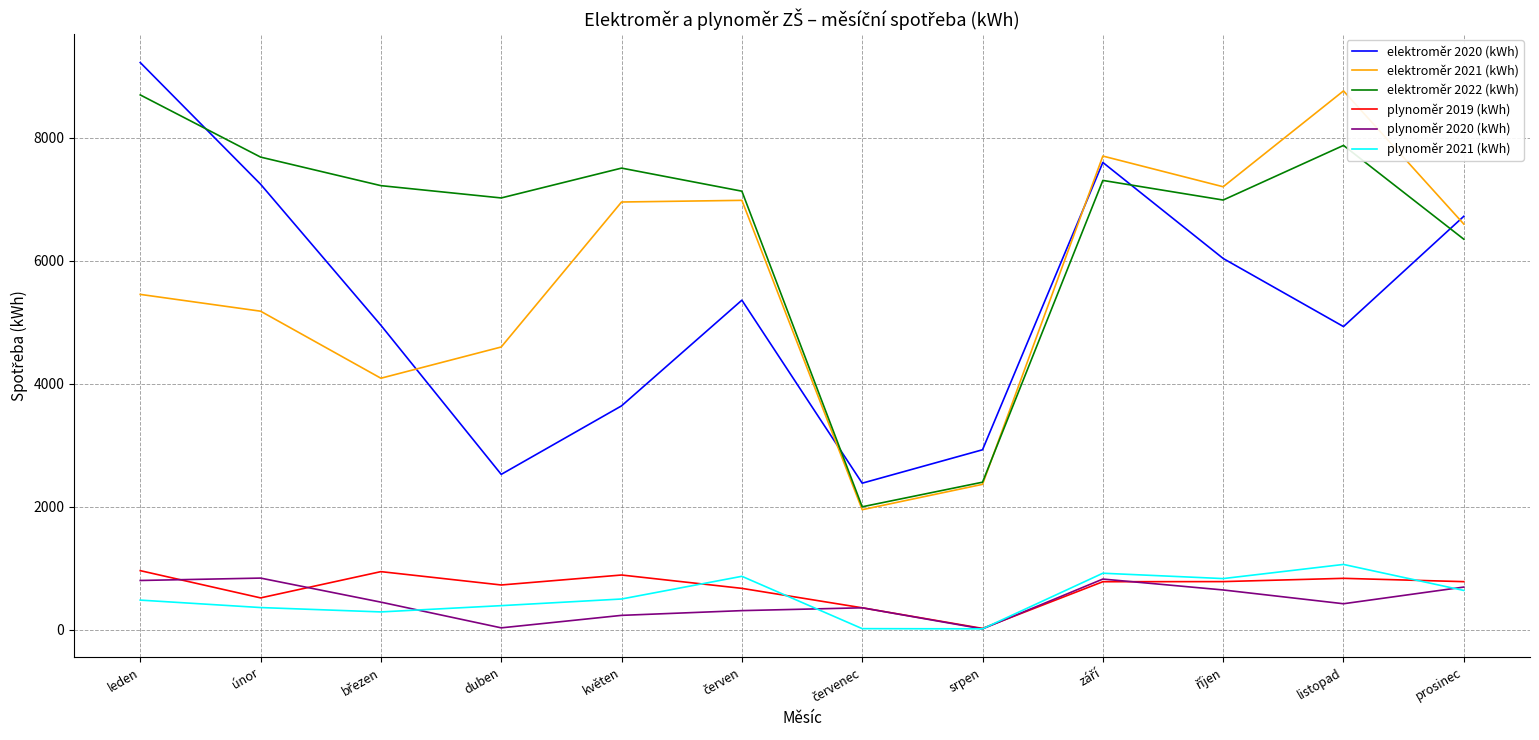

Count the number of categories in the chart.

12